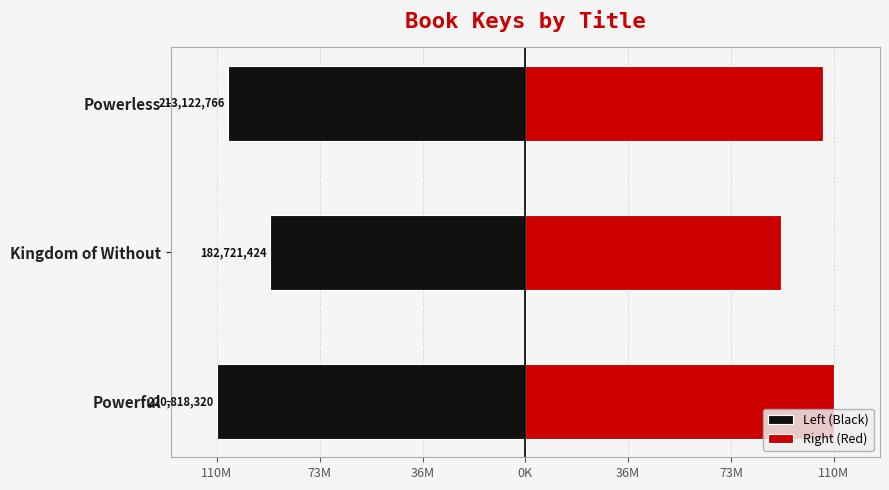

At Powerless, list the series in order from smallest to largest.

Left (Black), Right (Red)